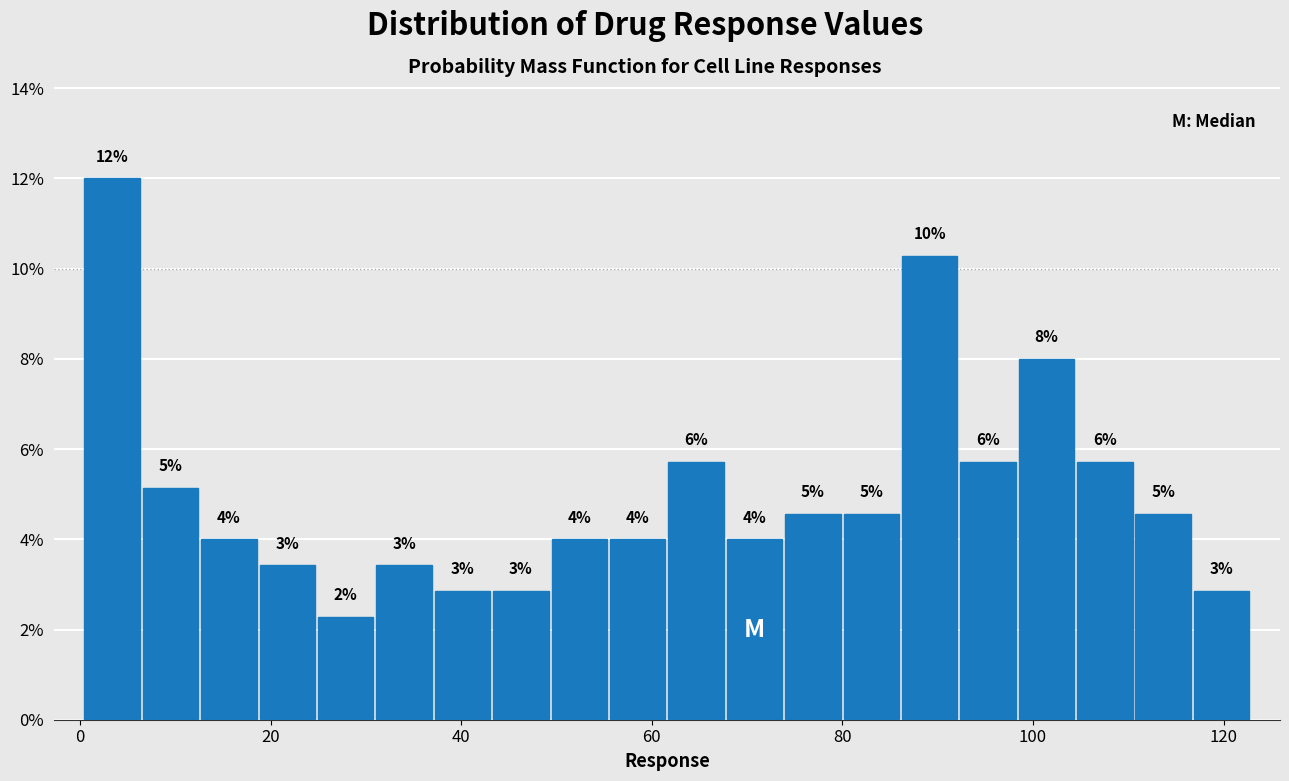

Read against the x-axis, roughly where is the centre of the tallest bar?

4